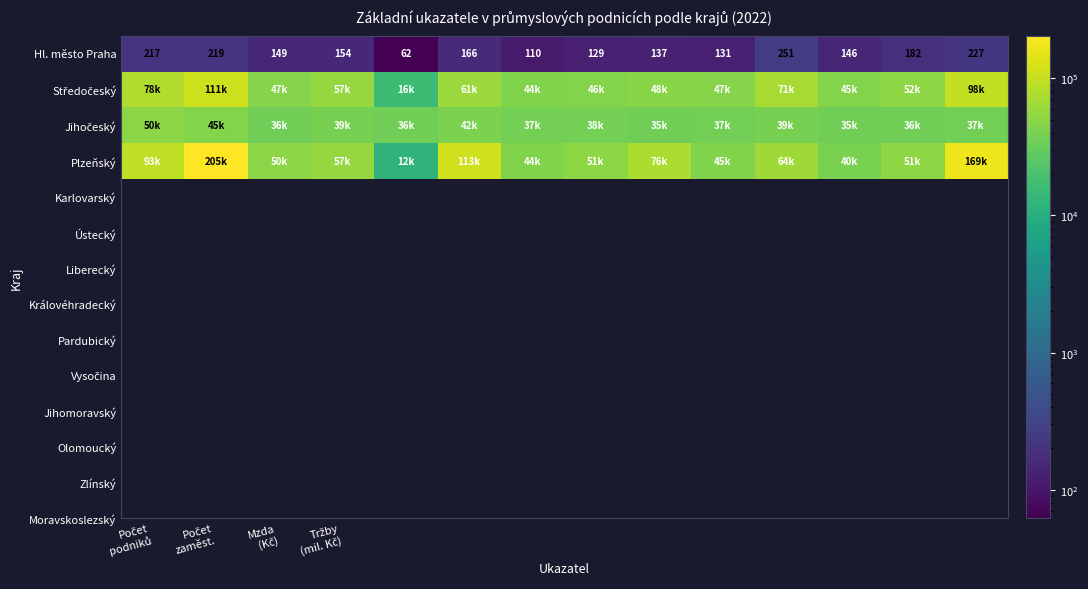

Which series has the largest total across all categories?

Plzeňský